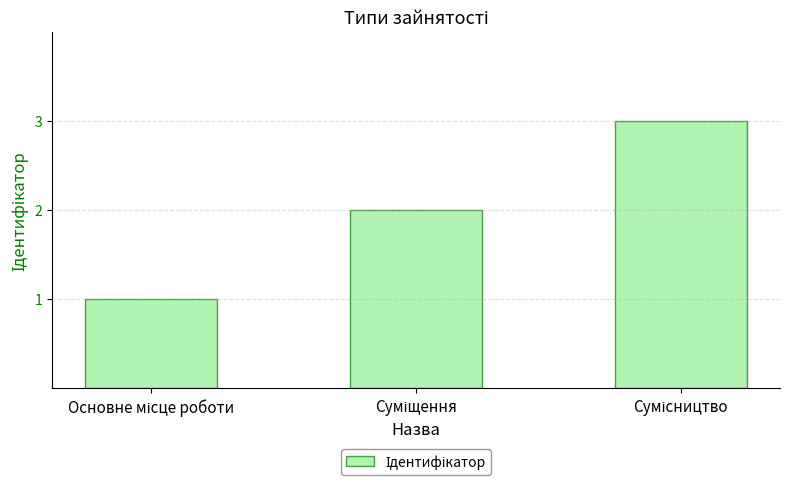

What is the sum of all values?

6